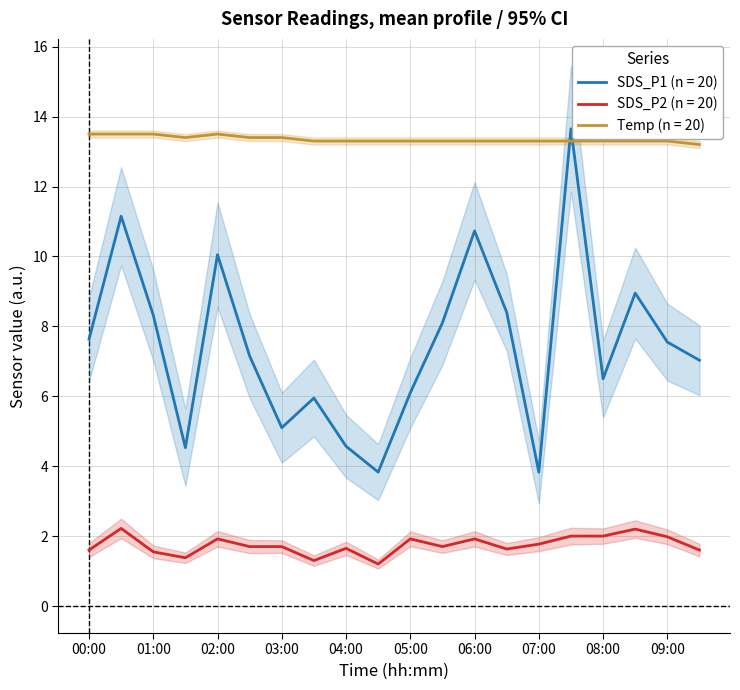

Where is the first local minimum for SDS_P1?

01:30